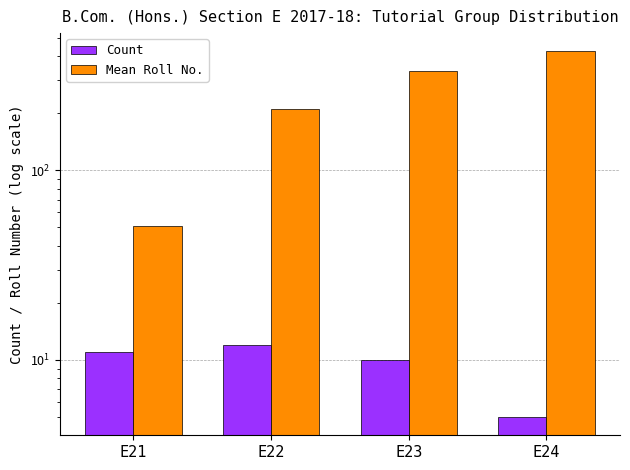

Reading left to right, extract all data points from this chart.

Count: 11.0	12.0	10.0	5.0
Mean Roll No.: 50.9	212.1	335.3	424.8